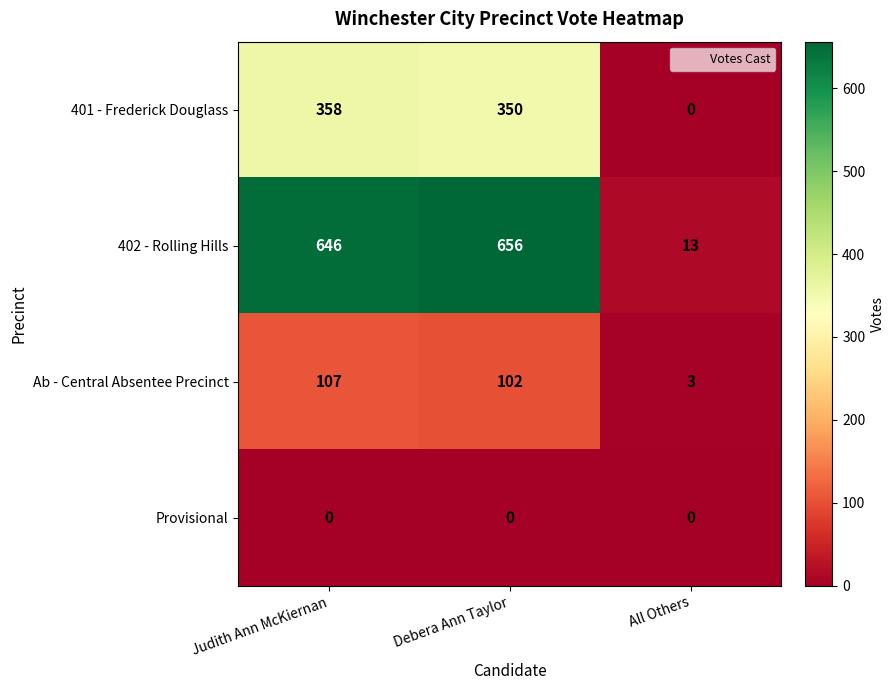

What is the difference between the second highest and minimum values in the 402 - Rolling Hills series?

633